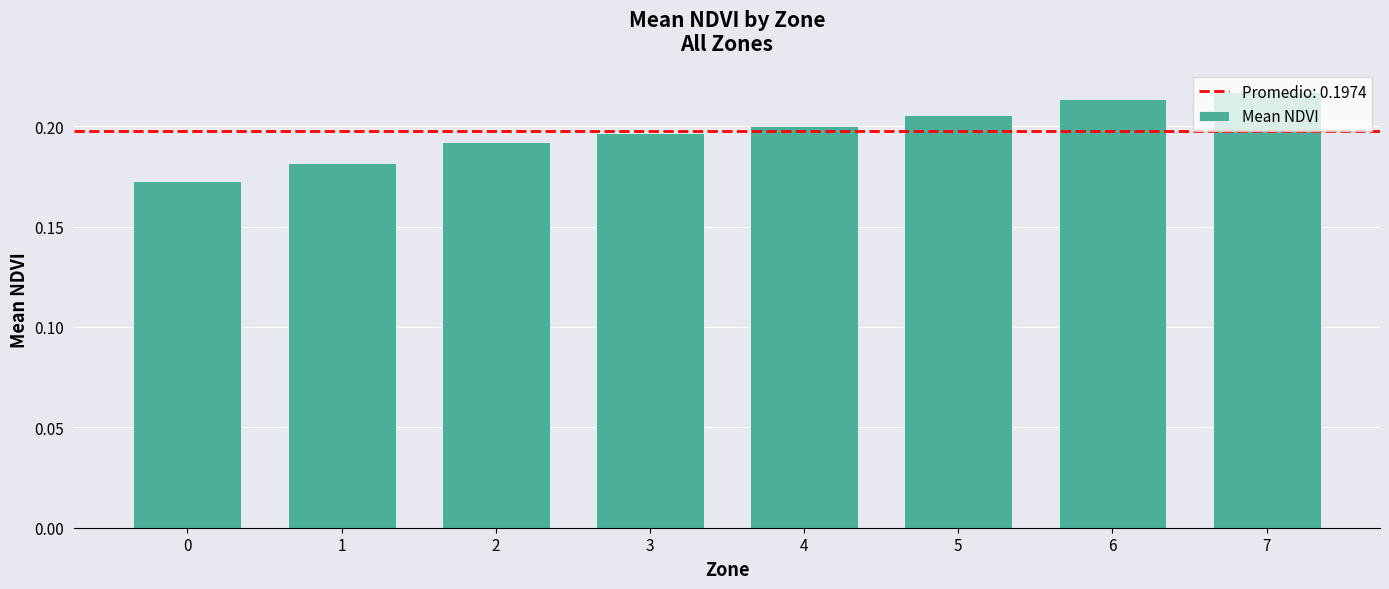

What is the sum of the values at 0 and 6?

0.4